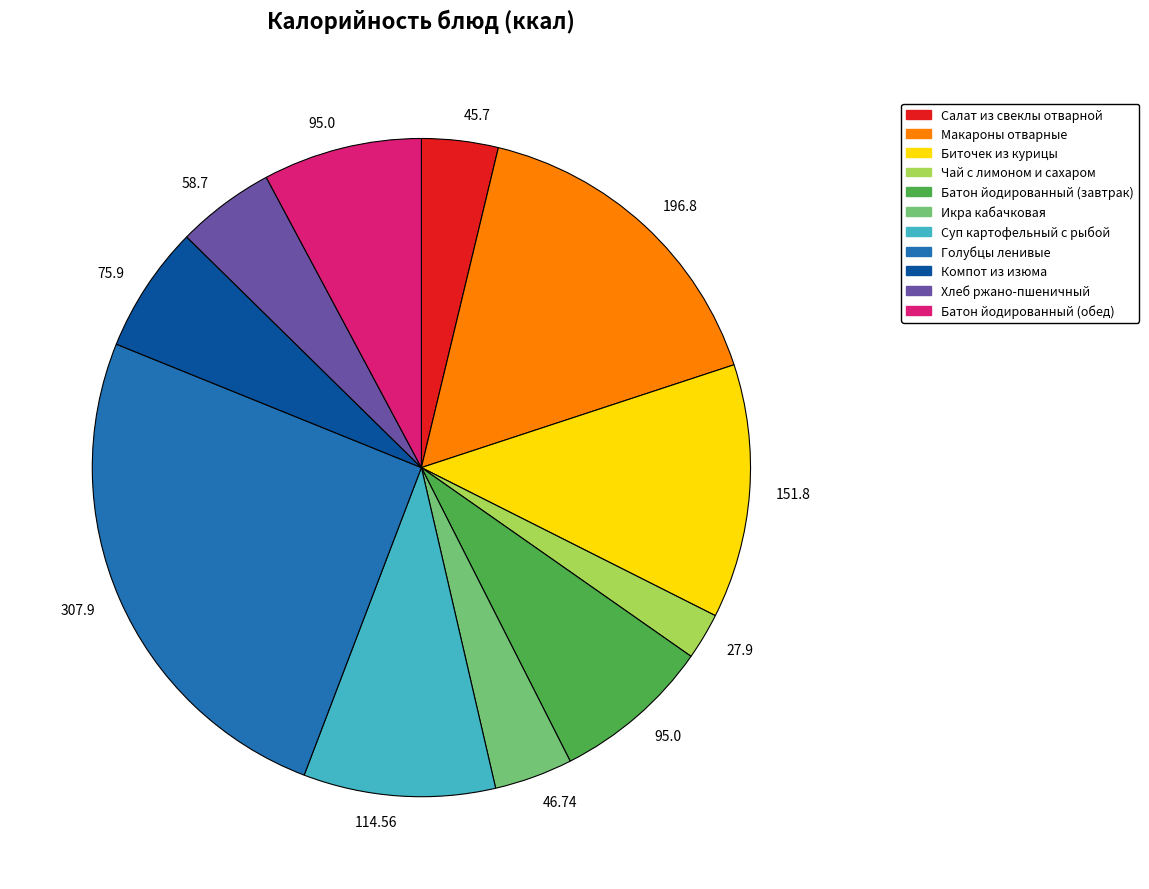

Is there a majority slice in this chart?

No